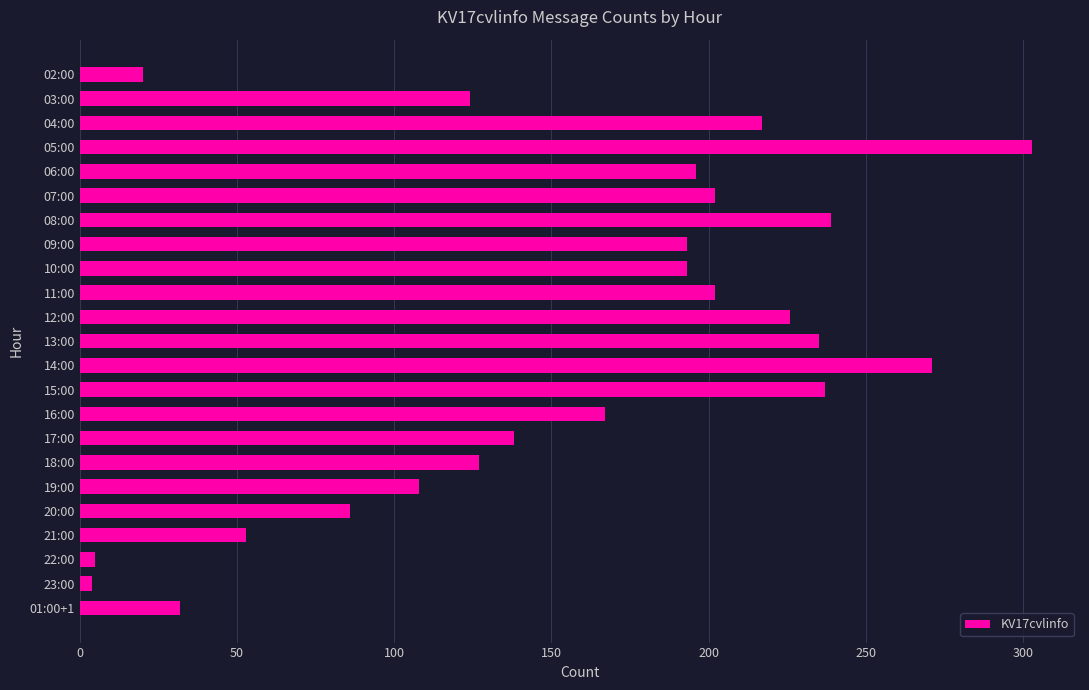

What position from the top is 14:00?

13